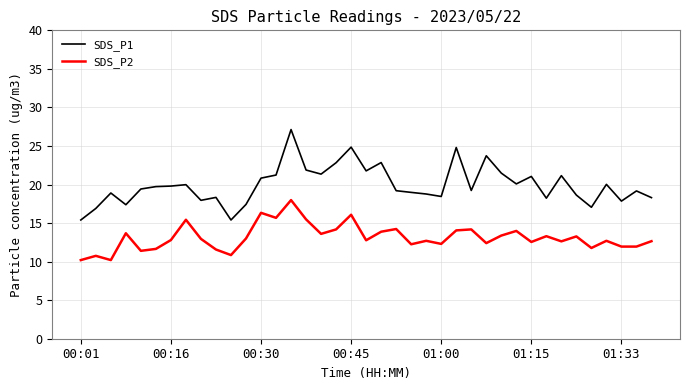

List the series in order of their peak value, lowest first.

SDS_P2, SDS_P1